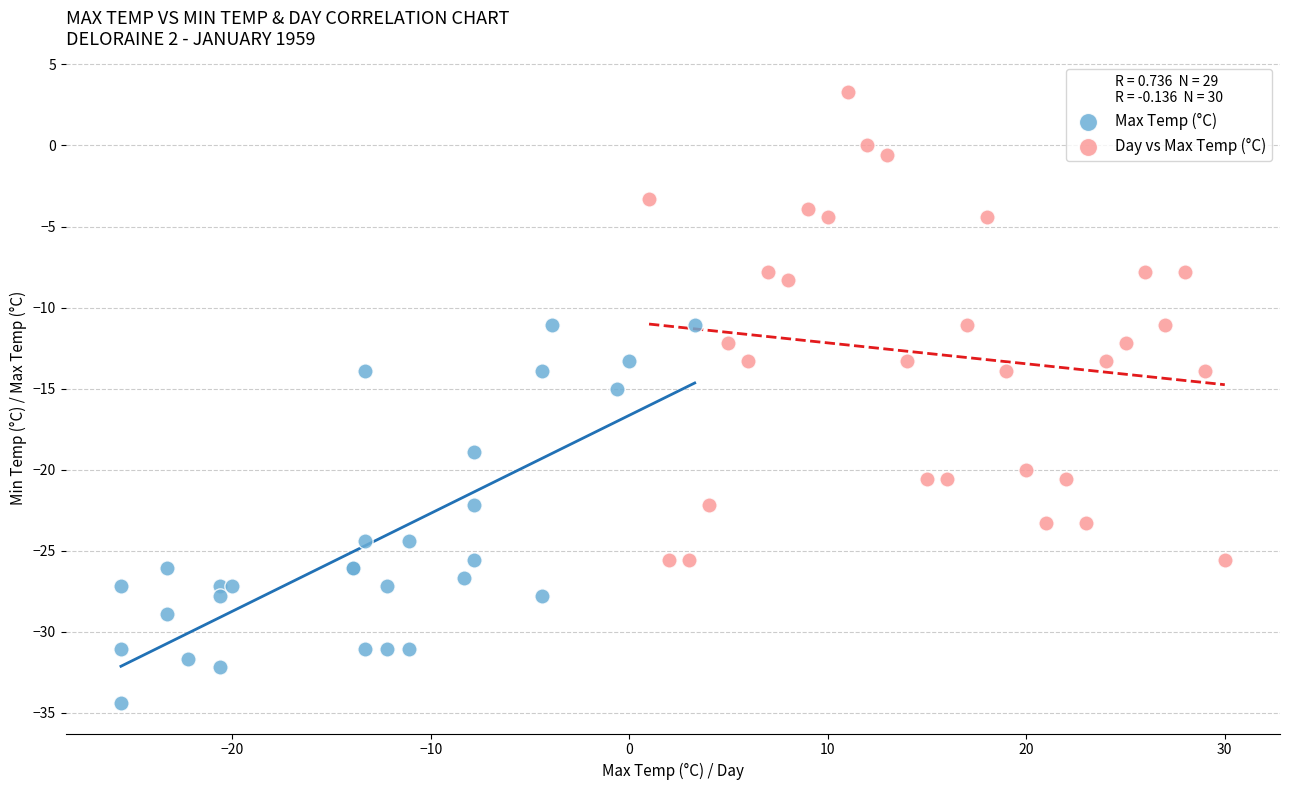

Which series reaches the minimum Y coordinate?

Max Temp (°C)